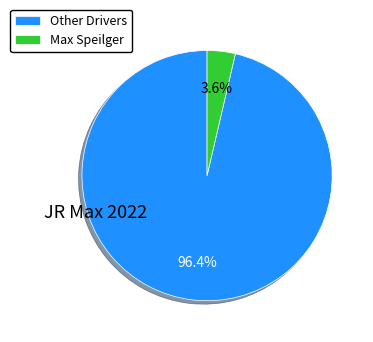

How much of the chart is everything except Max Speilger?

96.4%